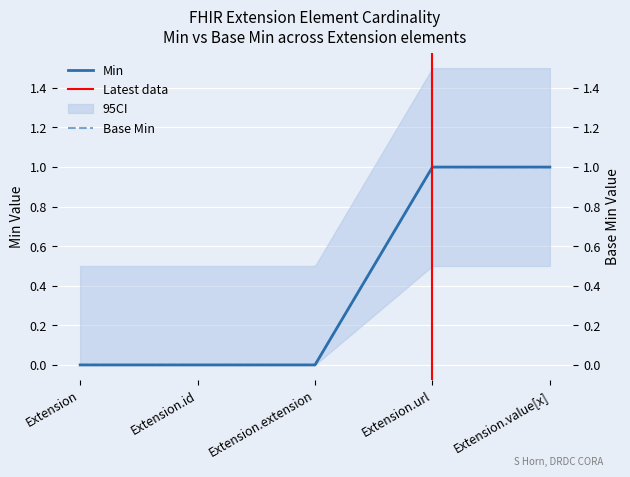

What are all the series names shown in the legend?

Min, Base Min